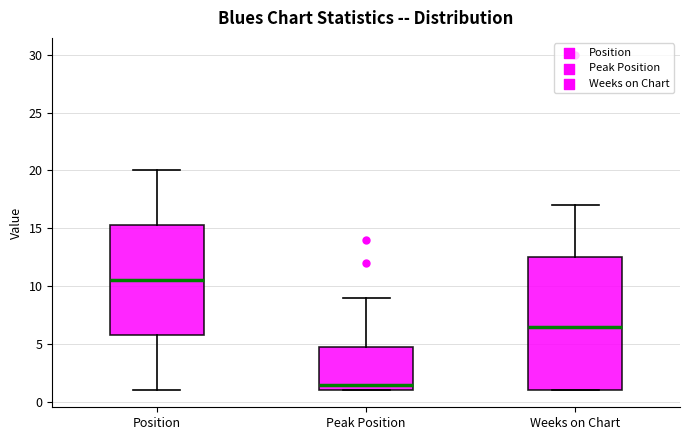

Which box has the highest median line?

Position